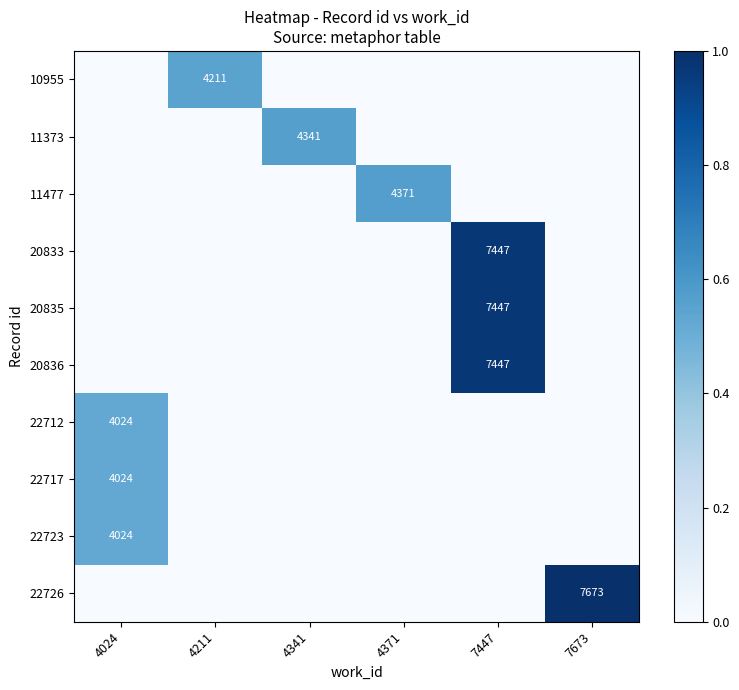

What is the difference between the 20835 values at 7447 and 7673?

1.0